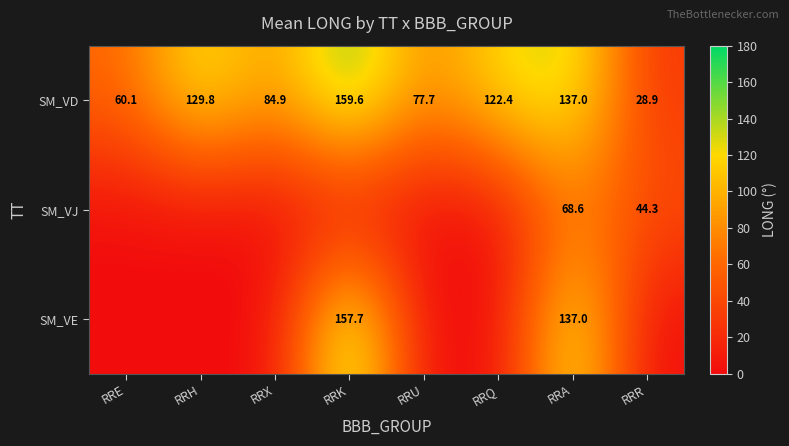

What is the spread (max minus min) of values at RRA?

68.4